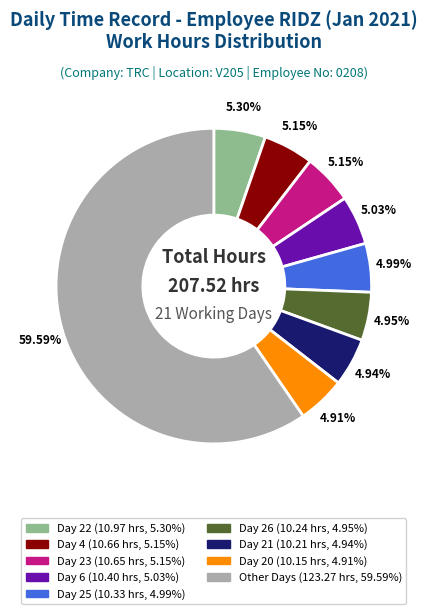

To the nearest percent, what is the average slice percentage?

11%